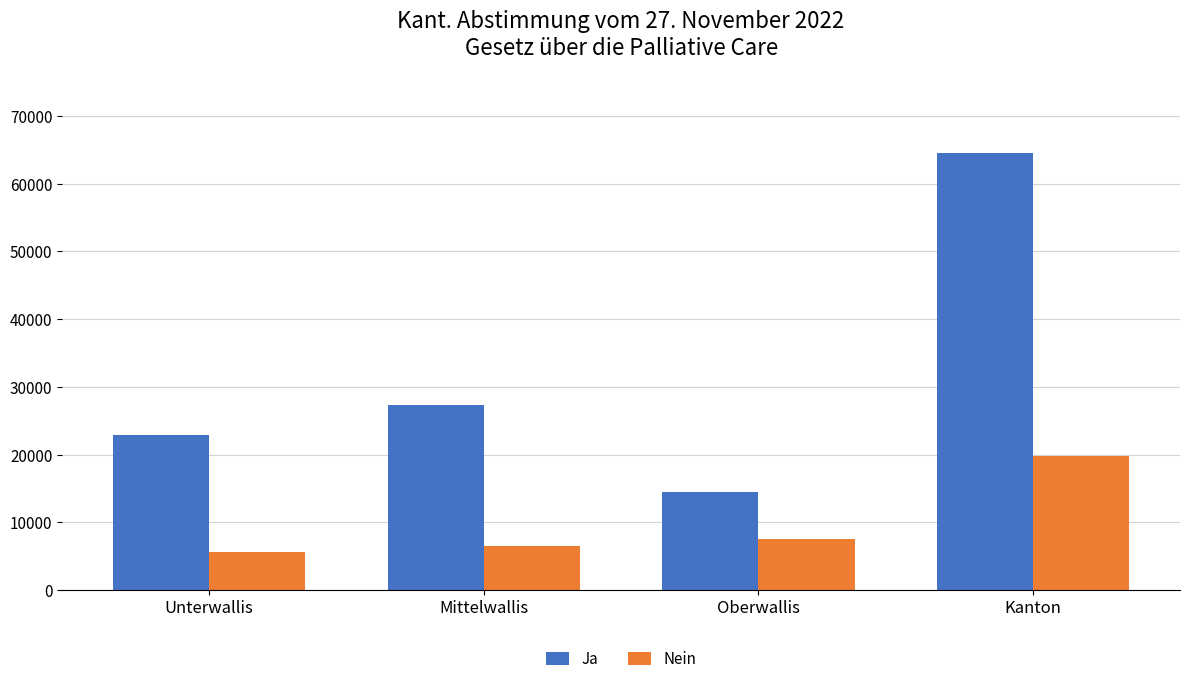

Rank the categories by Nein value from lowest to highest.

Unterwallis, Mittelwallis, Oberwallis, Kanton